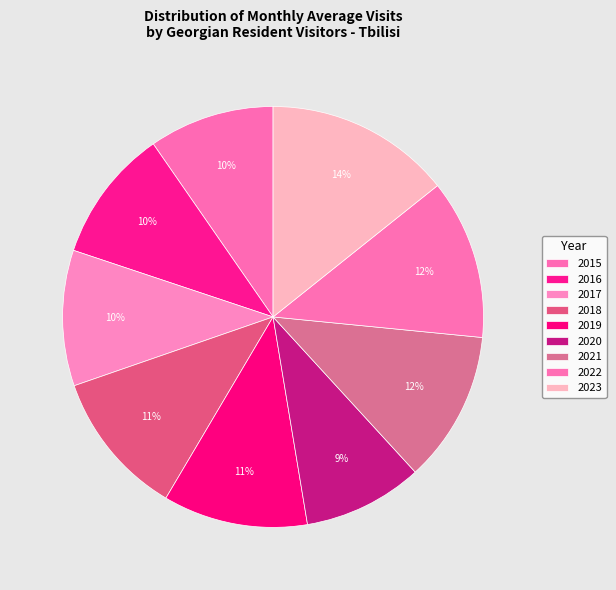

The 2023 slice represents 2% of the pie. True or false?

False